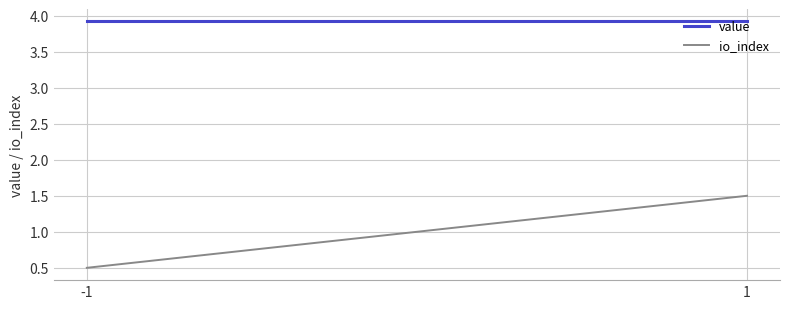

How many lines are shown in the chart?

2